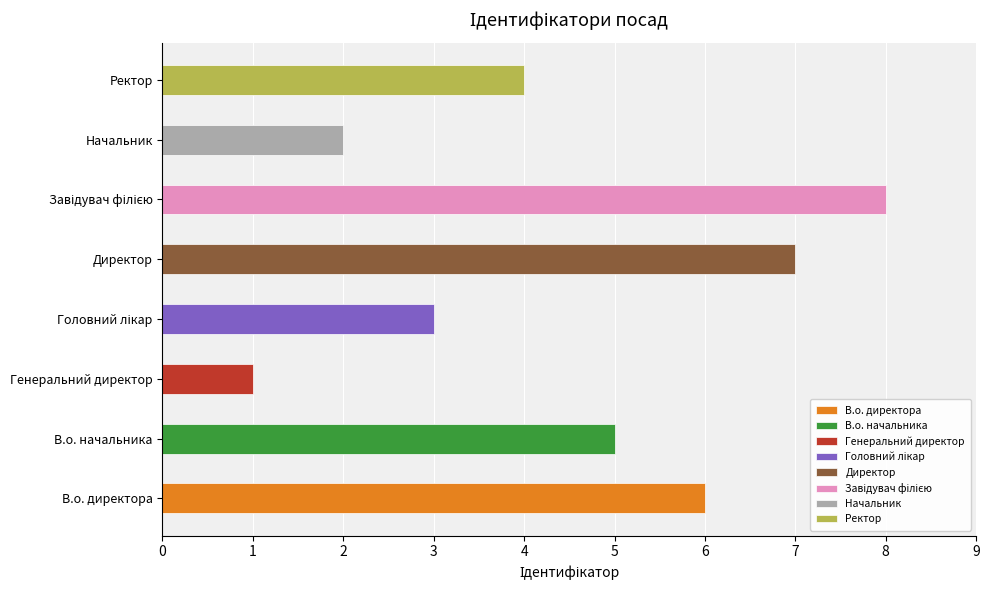

How many bars are there in total?

8